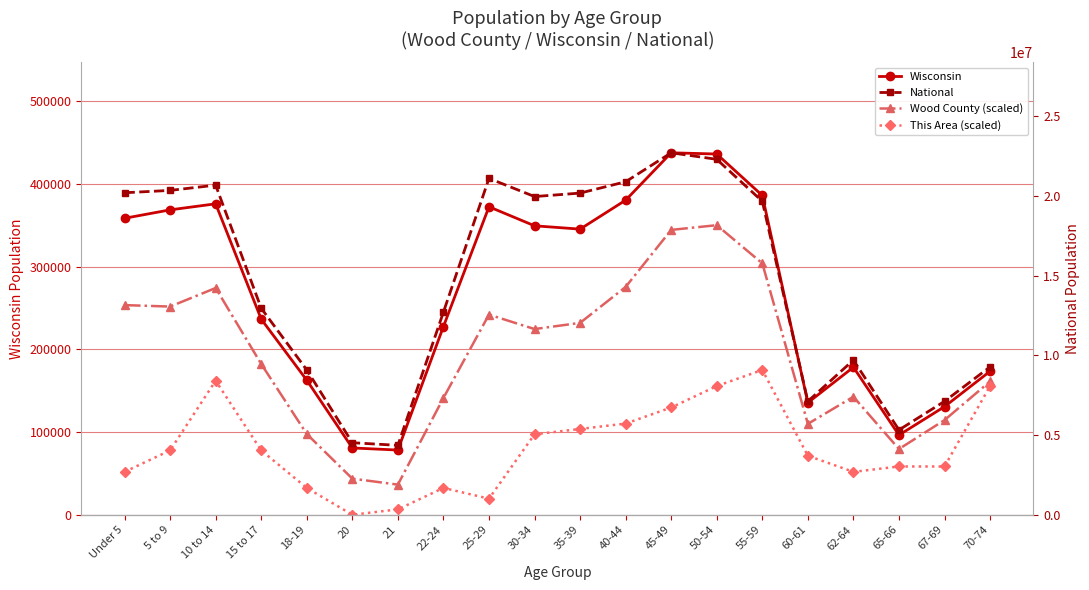

How many lines are shown in the chart?

4